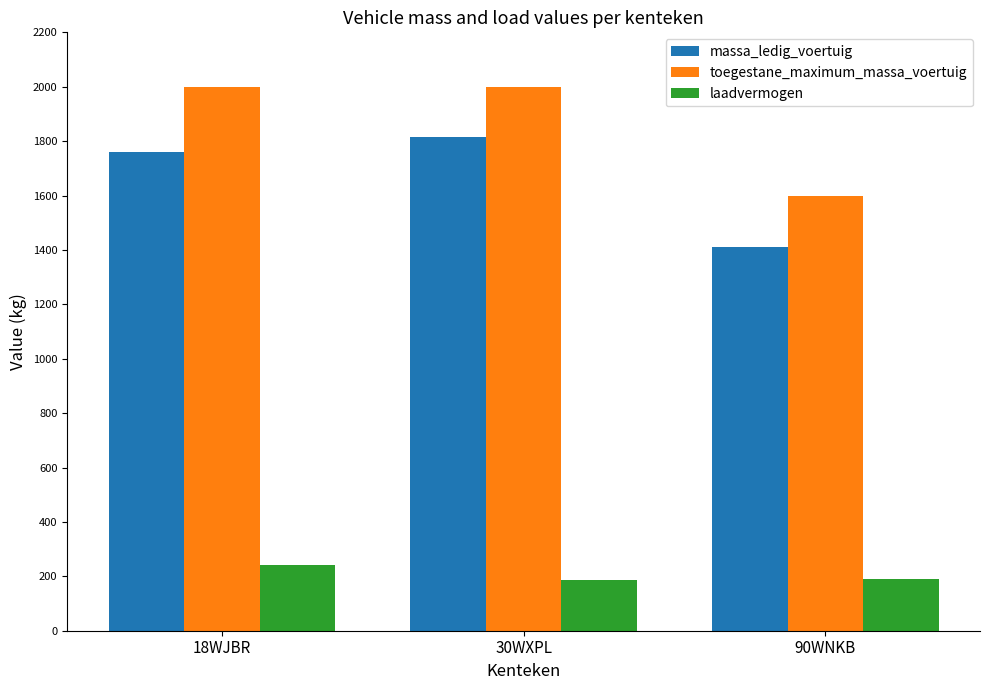

Rank the series at 30WXPL from highest to lowest value.

toegestane_maximum_massa_voertuig, massa_ledig_voertuig, laadvermogen